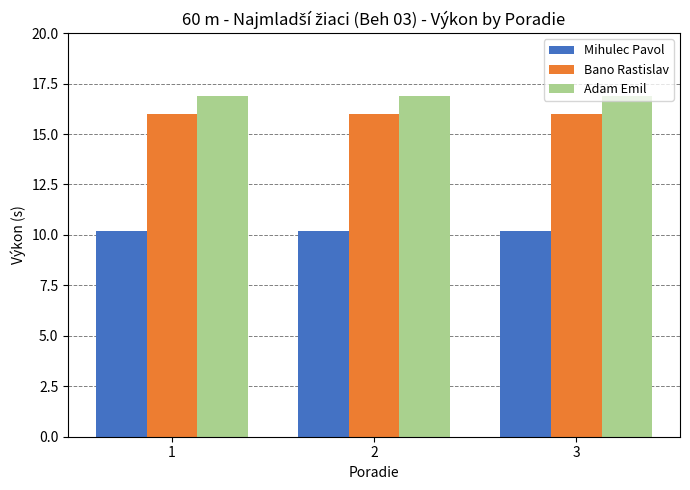

What value does the Adam Emil series have at 3?

16.9